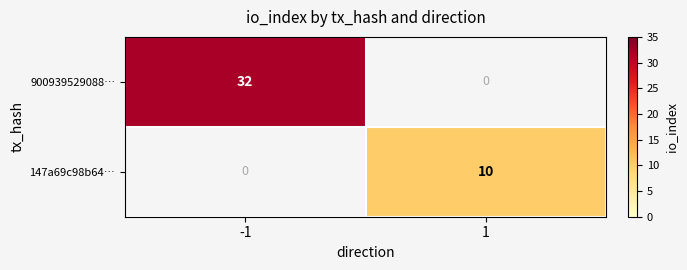

Count the number of categories in the chart.

2